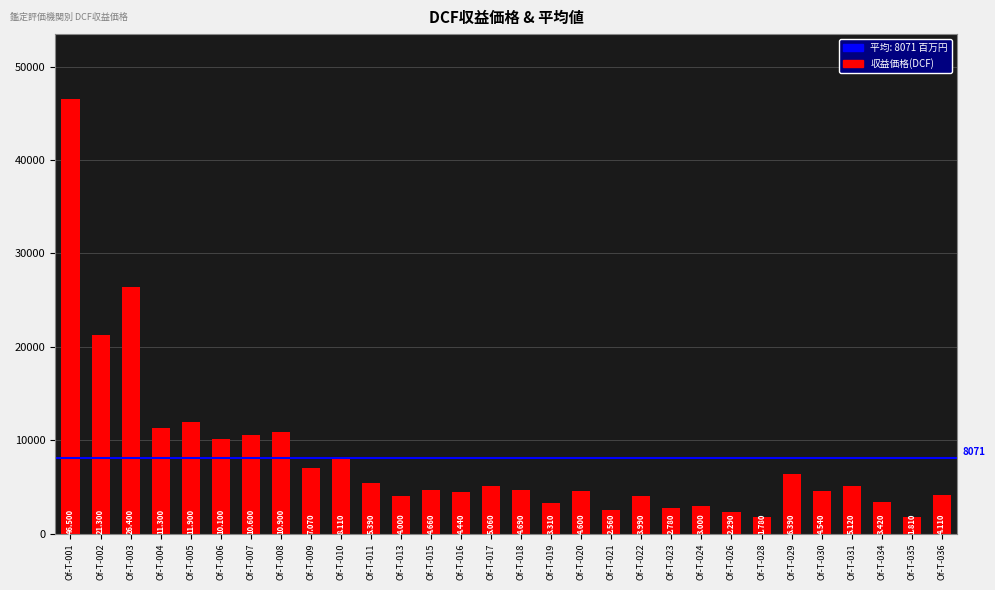

Reading left to right, extract all data points from this chart.

Of-T-001=46500	Of-T-002=21300	Of-T-003=26400	Of-T-004=11300	Of-T-005=11900	Of-T-006=10100	Of-T-007=10600	Of-T-008=10900	Of-T-009=7070	Of-T-010=8110	Of-T-011=5390	Of-T-013=4000	Of-T-015=4660	Of-T-016=4440	Of-T-017=5060	Of-T-018=4690	Of-T-019=3310	Of-T-020=4600	Of-T-021=2560	Of-T-022=3990	Of-T-023=2780	Of-T-024=3000	Of-T-026=2290	Of-T-028=1780	Of-T-029=6390	Of-T-030=4540	Of-T-031=5120	Of-T-034=3420	Of-T-035=1810	Of-T-036=4110